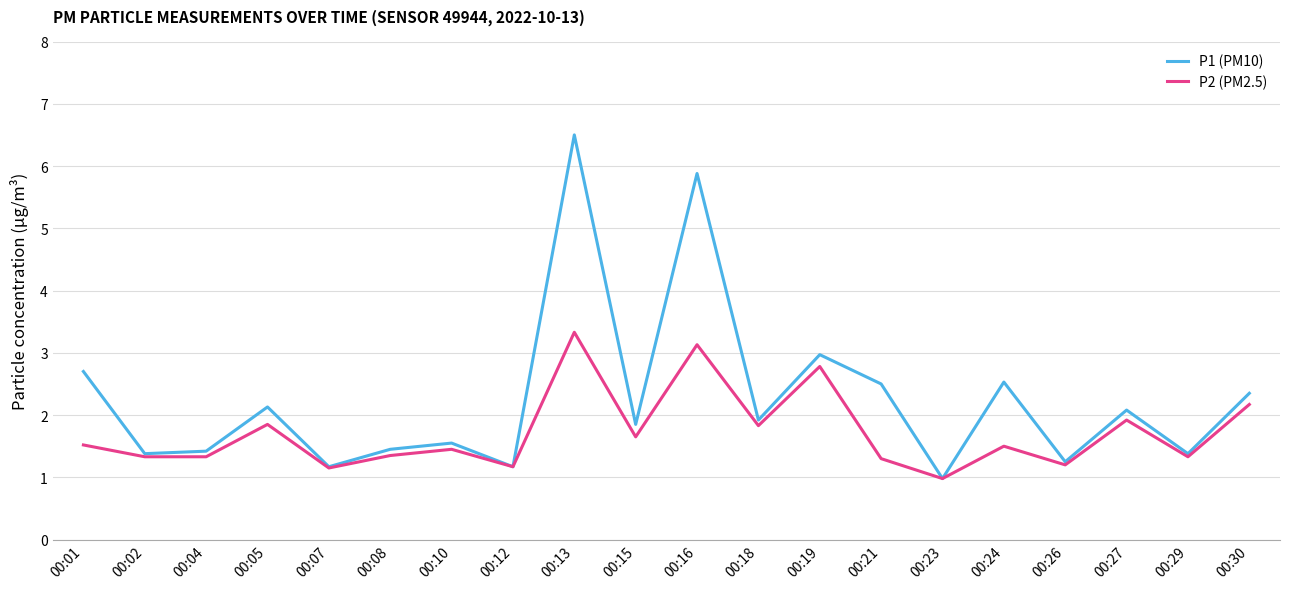

How many lines are shown in the chart?

2